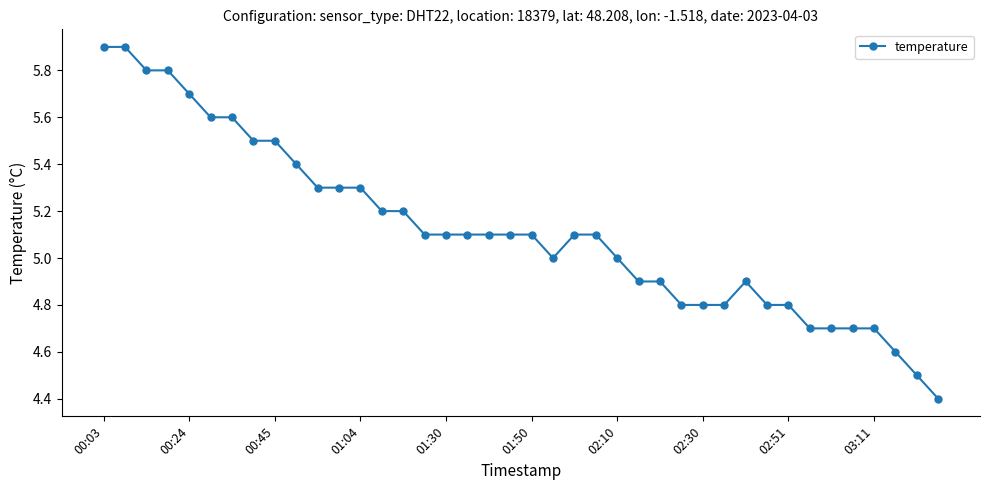

What is the greatest value displayed?

5.9